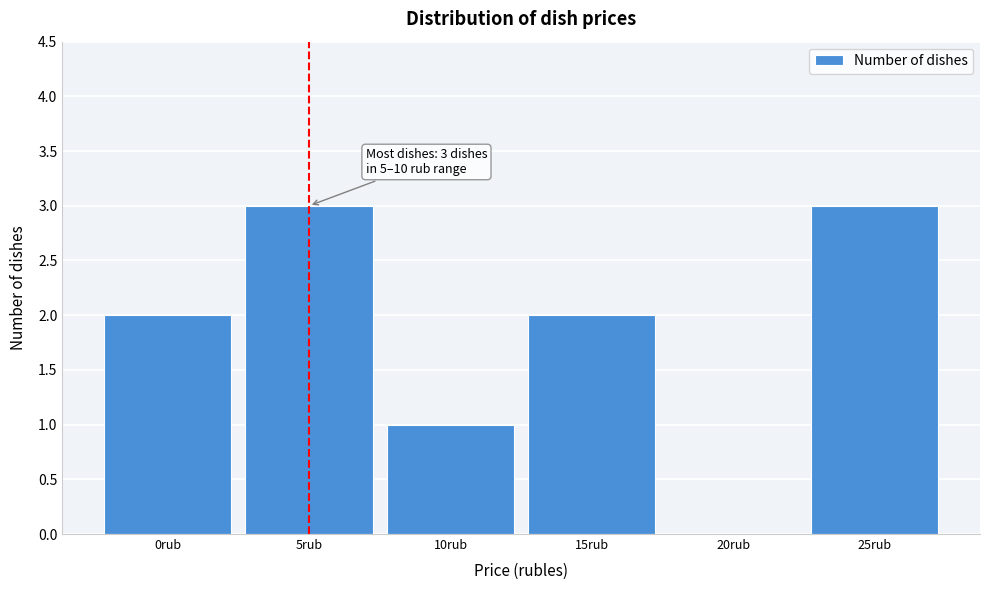

Reading left to right, transcribe all the data shown in this chart.

0rub=2	5rub=3	10rub=1	15rub=2	20rub=0	25rub=3